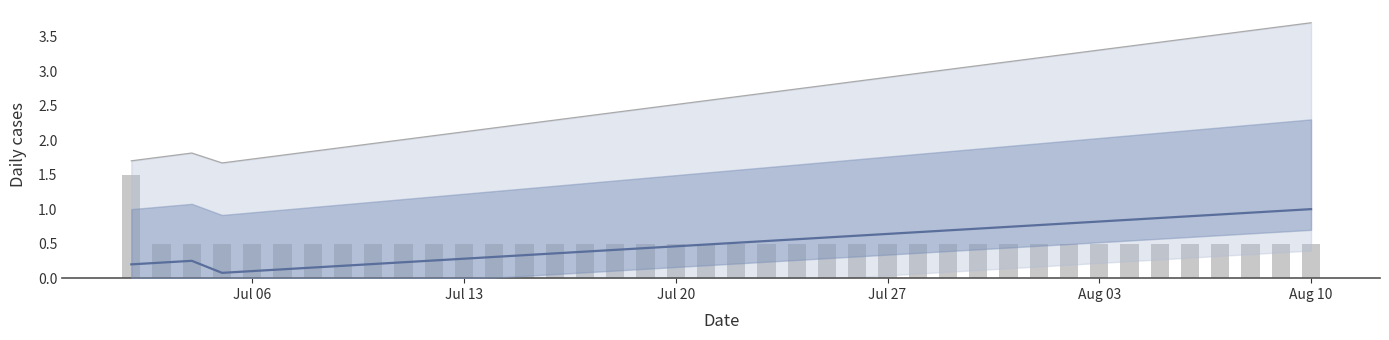

The chart shows a value of 0.4 at 9. True or false?

False